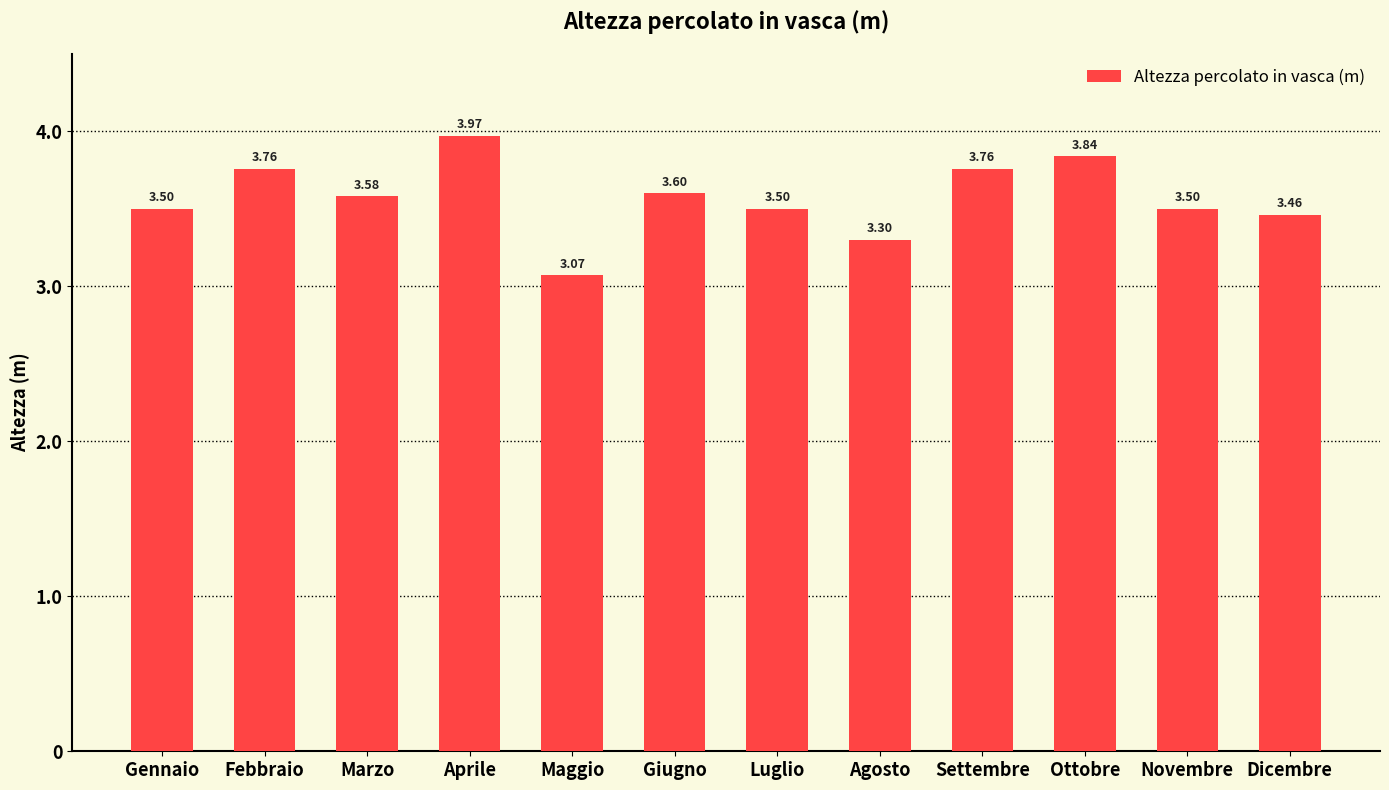

What is the average value?

3.6